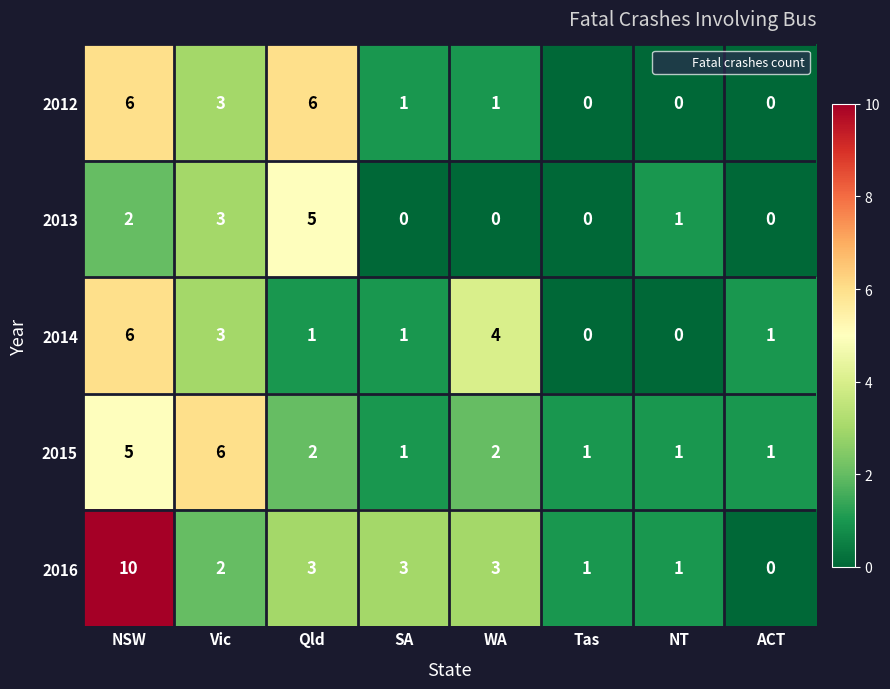

Is it true that 2012 equals 0 at ACT?

True